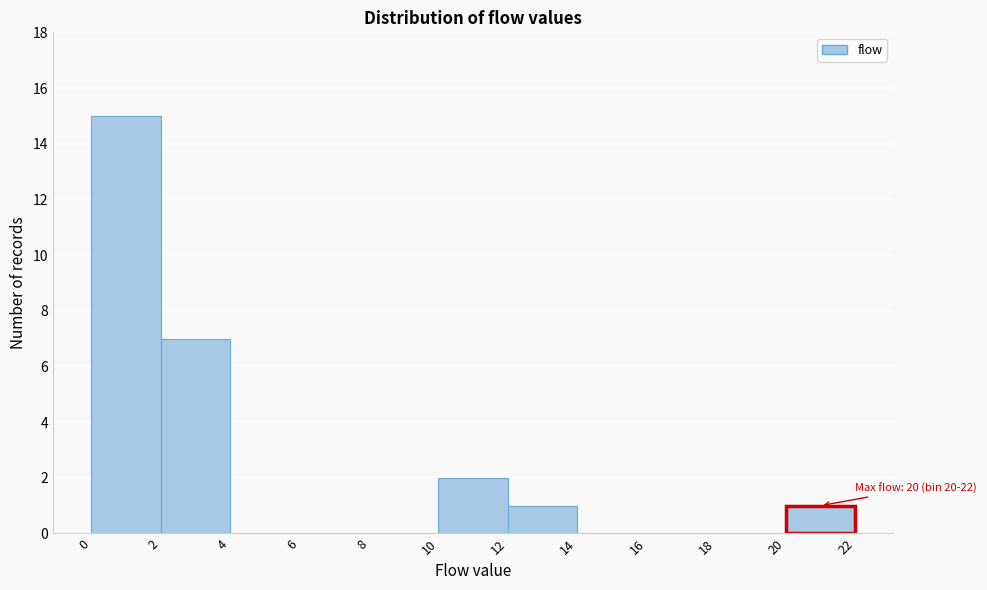

Which range on the x-axis has the tallest bar?

0 to 2